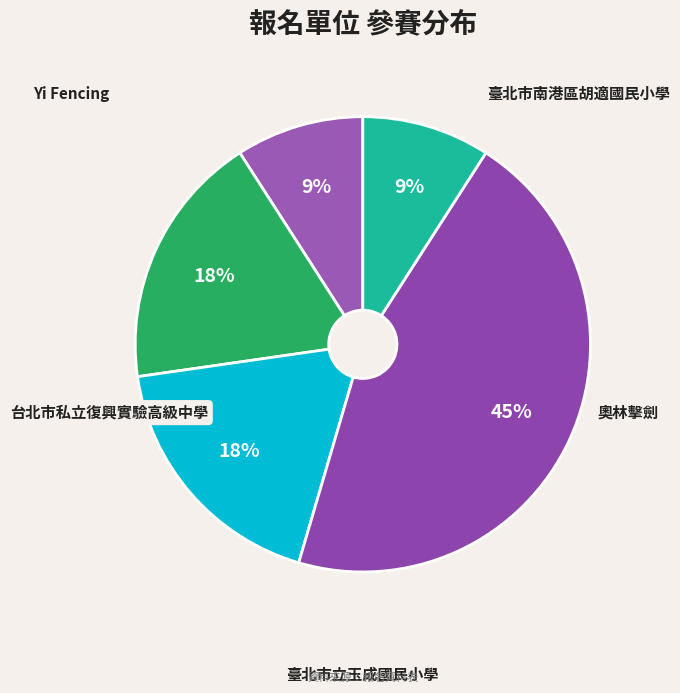

Do 台北市私立復興實驗高級中學 and Yi Fencing together represent more than half of the pie?

No